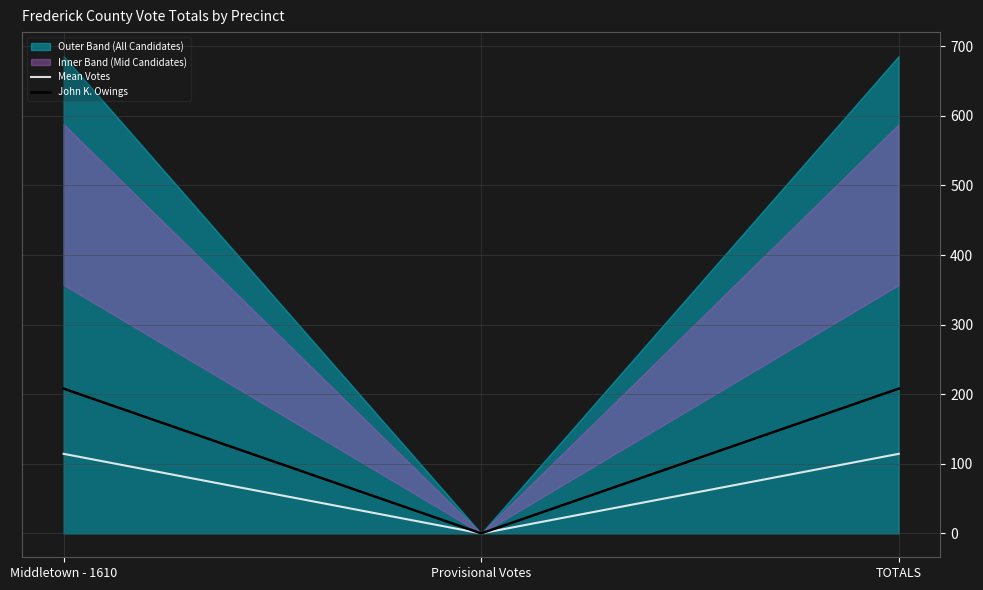

What is the spread (max minus min) of values at Middletown - 1610?

93.7